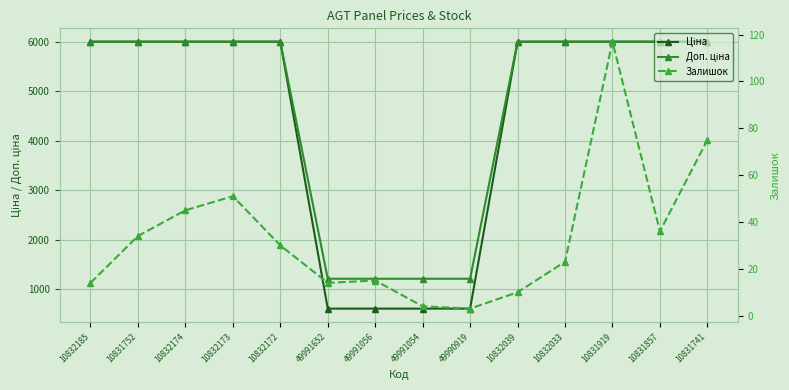

What value does the Ціна series have at 10832172?

5996.8